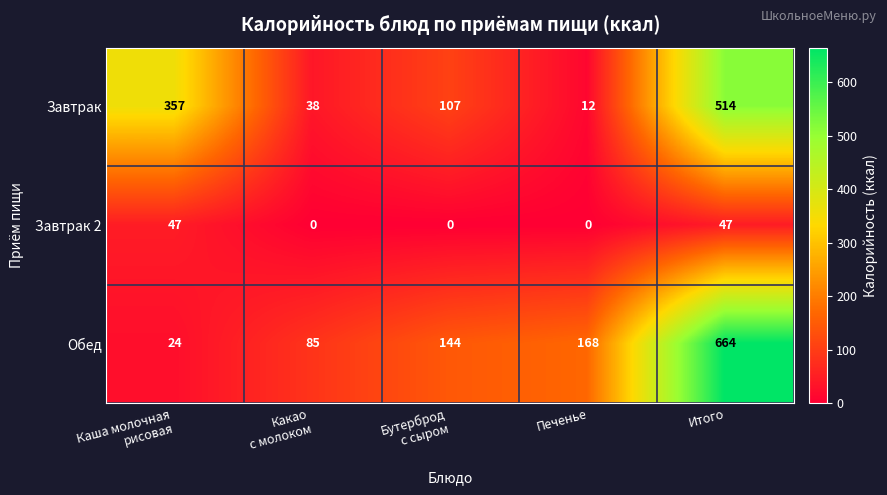

Count the number of categories in the chart.

5